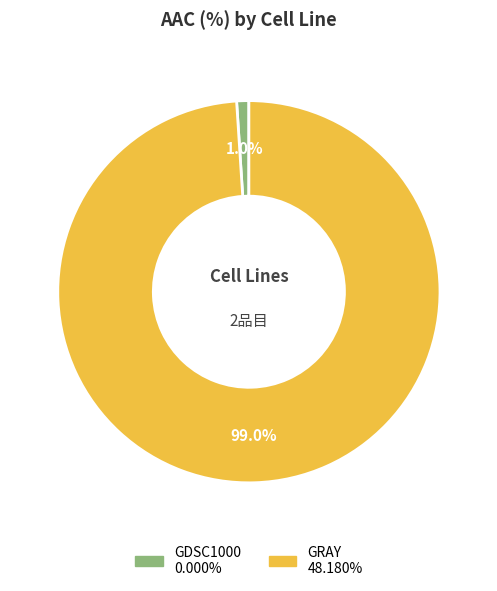

Does any single category account for the majority?

Yes